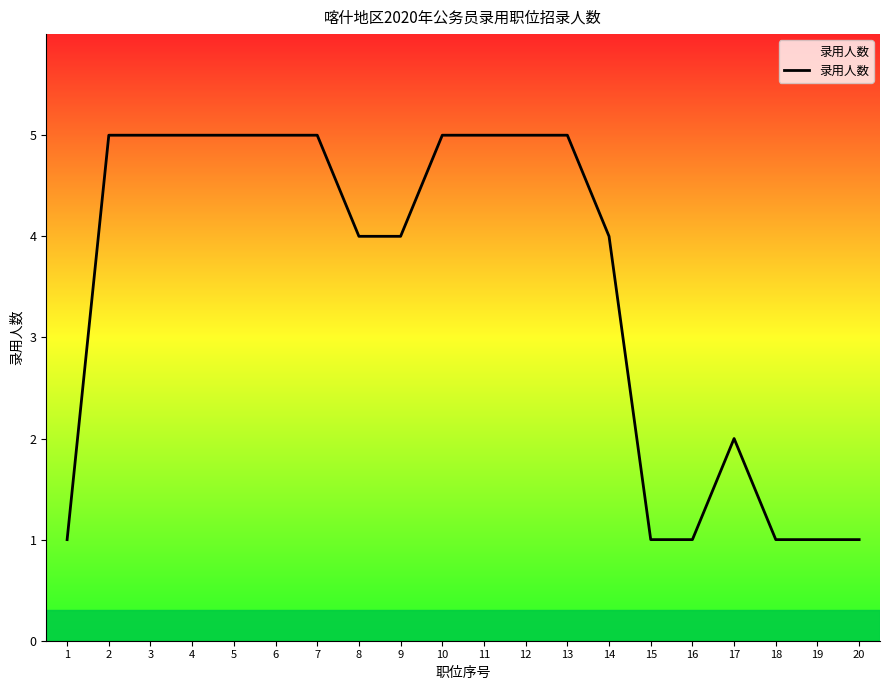

How many series are shown in this chart?

1